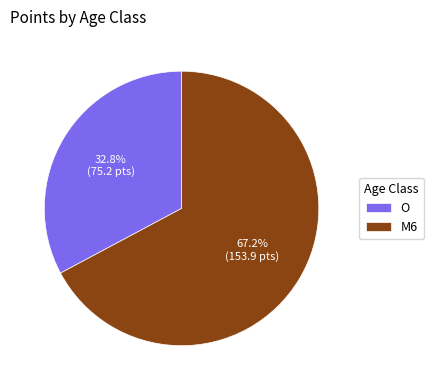

How many slices are in this pie chart?

2